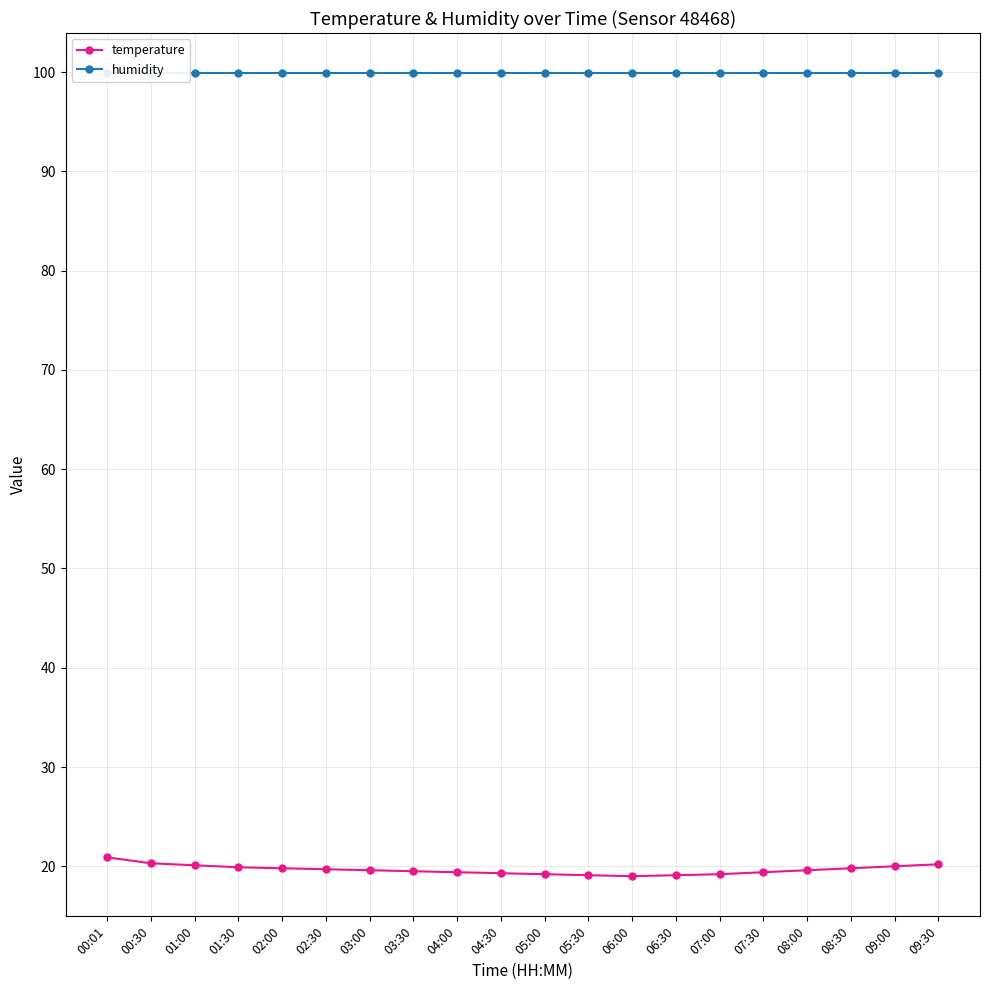

True or false: humidity and temperature cross at least once.

False